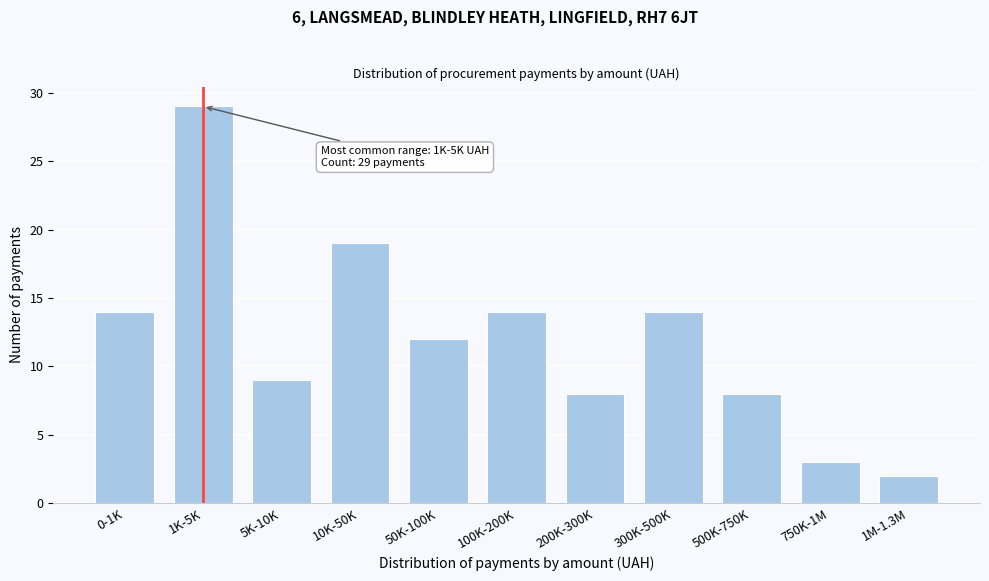

Reading right to left, transcribe all the data shown in this chart.

1M-1.3M=2	750K-1M=3	500K-750K=8	300K-500K=14	200K-300K=8	100K-200K=14	50K-100K=12	10K-50K=19	5K-10K=9	1K-5K=29	0-1K=14